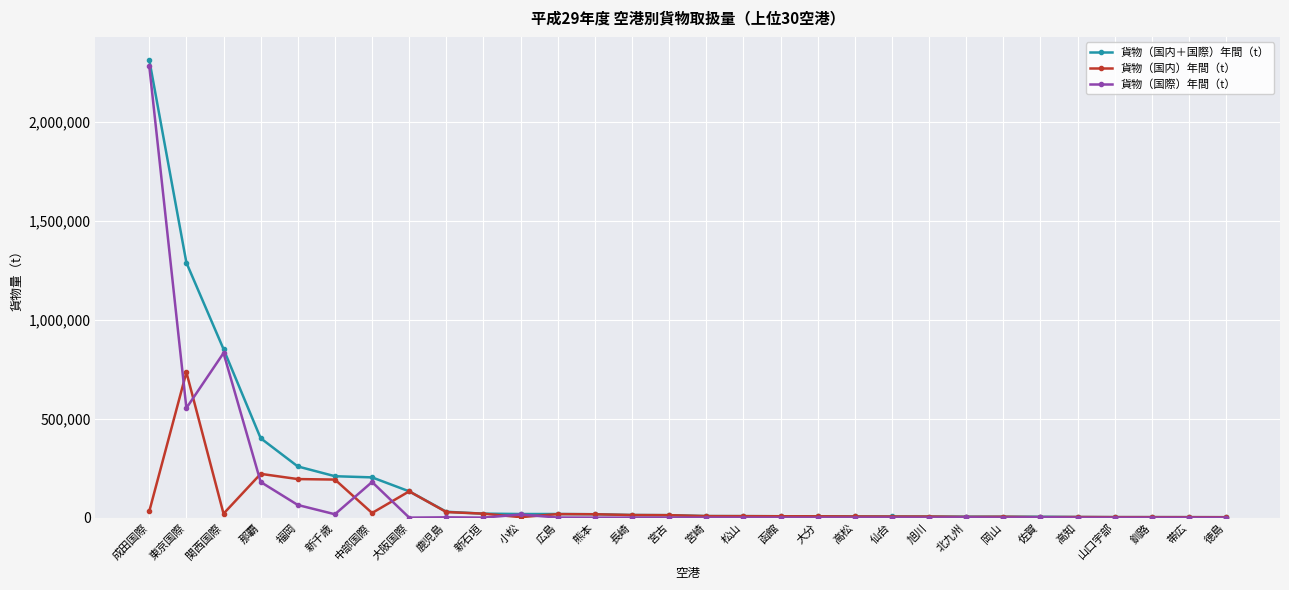

How many lines are shown in the chart?

3